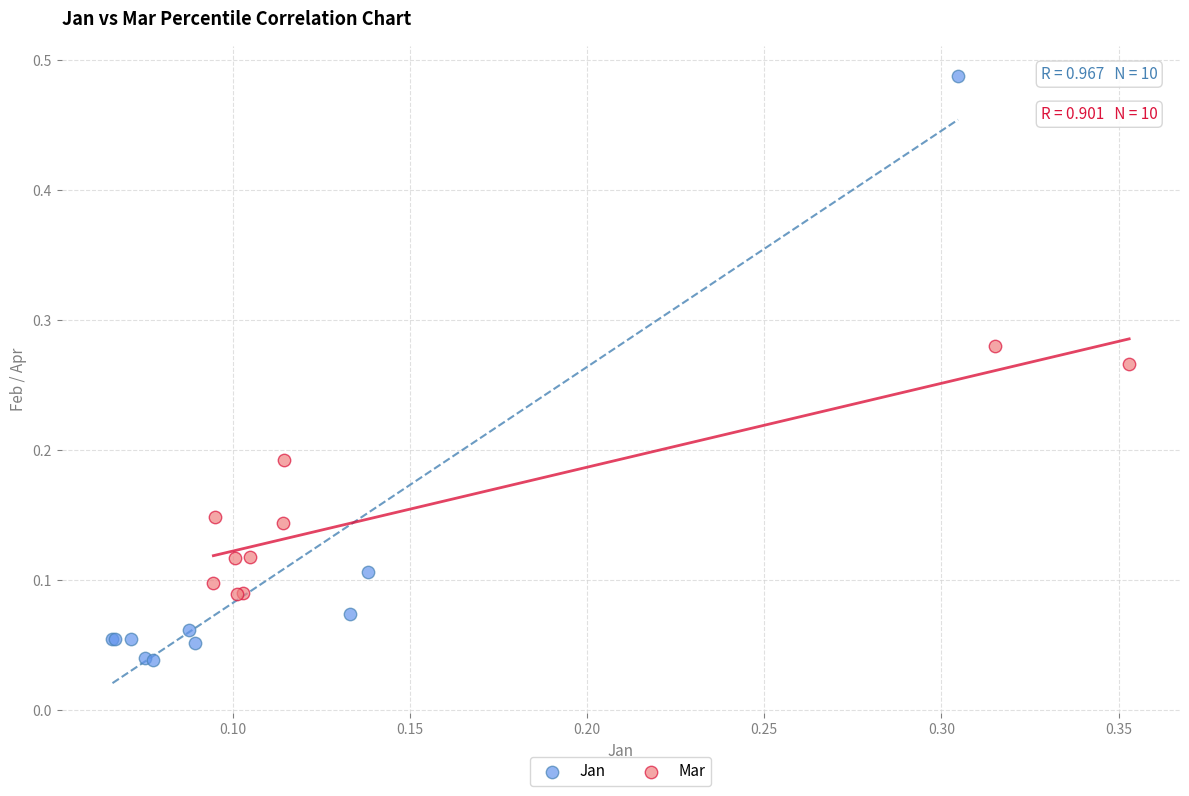

What are all the series names shown in the legend?

Jan, Mar